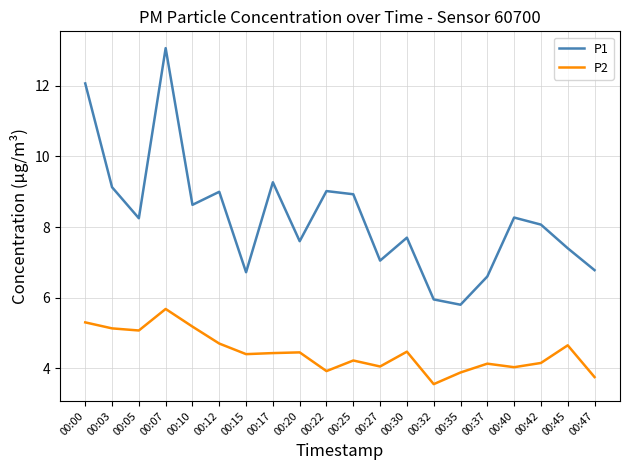

The value of P2 at 00:32 is 3.5. True or false?

True